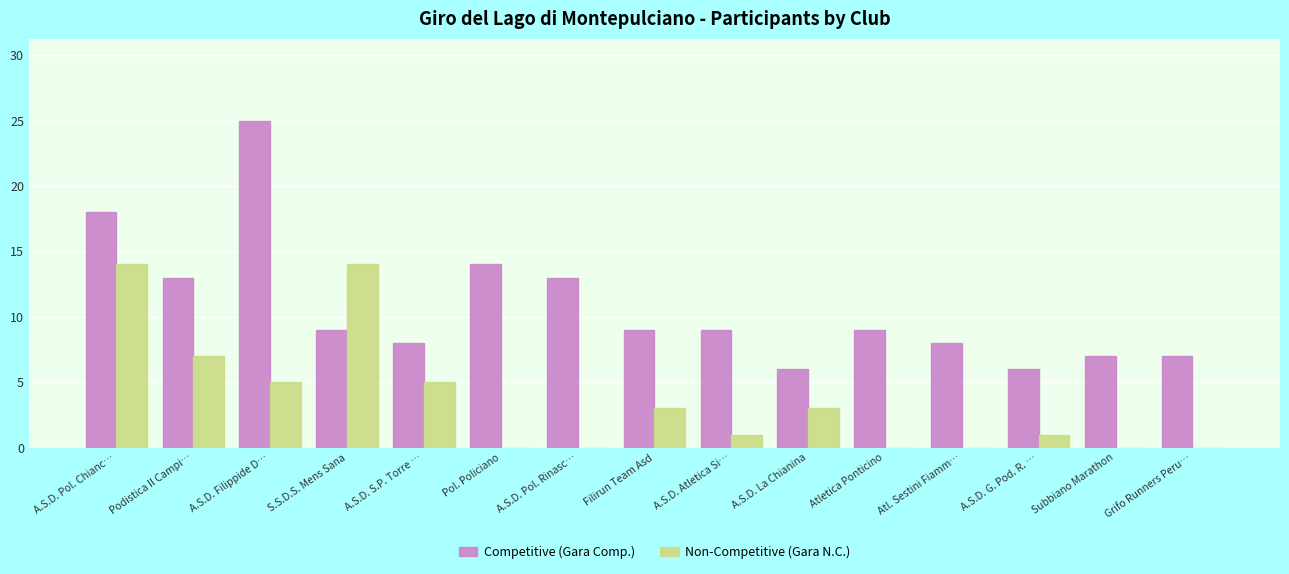

What is the sum of the Non-Competitive (Gara N.C.) values at Podistica Il Campi… and Pol. Policiano?

7